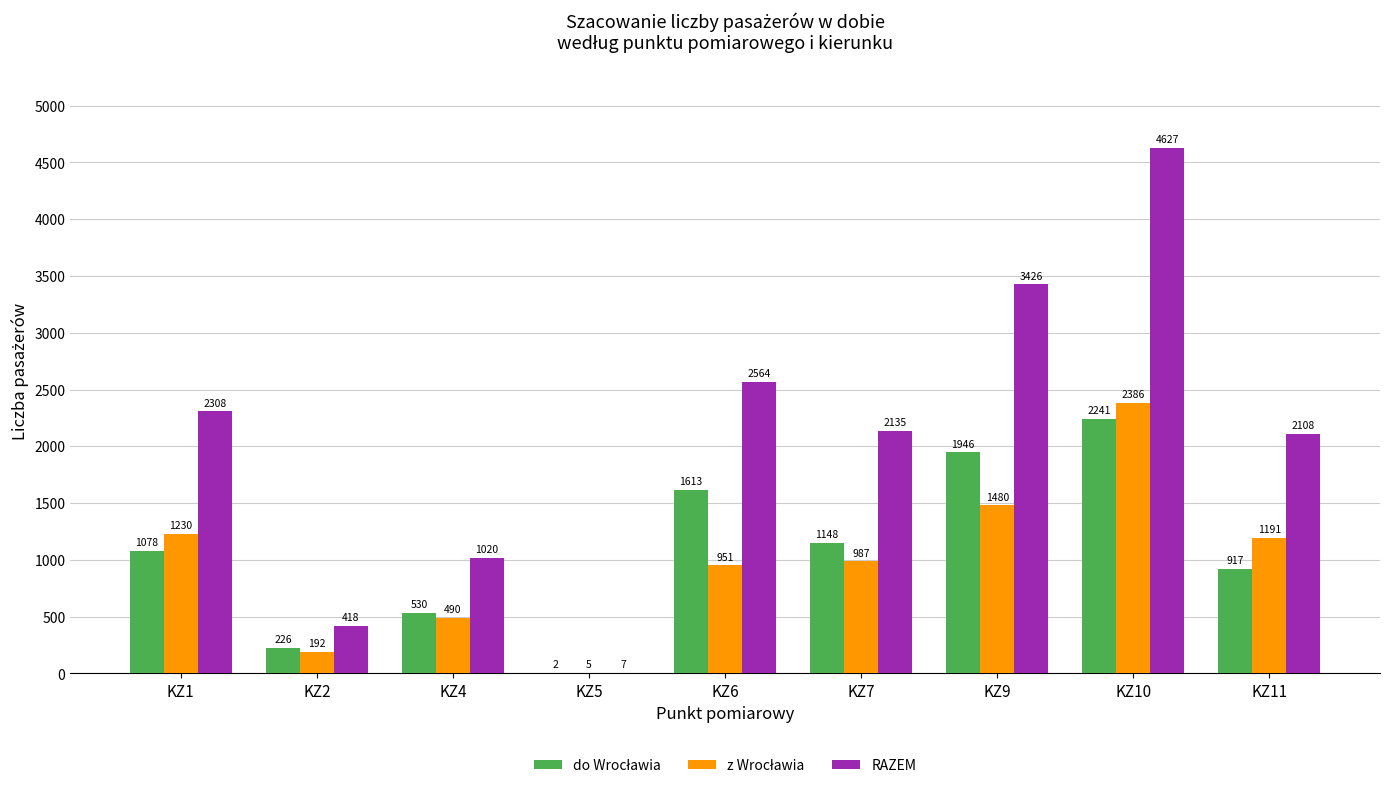

Where is RAZEM nearest to the value 2317?

KZ1